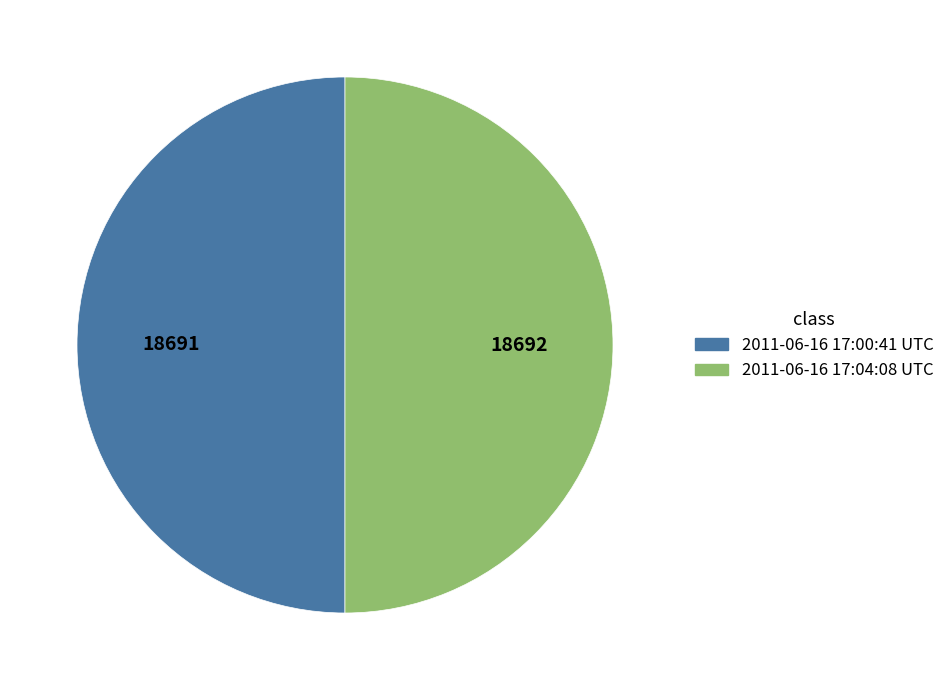

True or false: 2011-06-16 17:04:08 UTC accounts for 38% of the total.

False